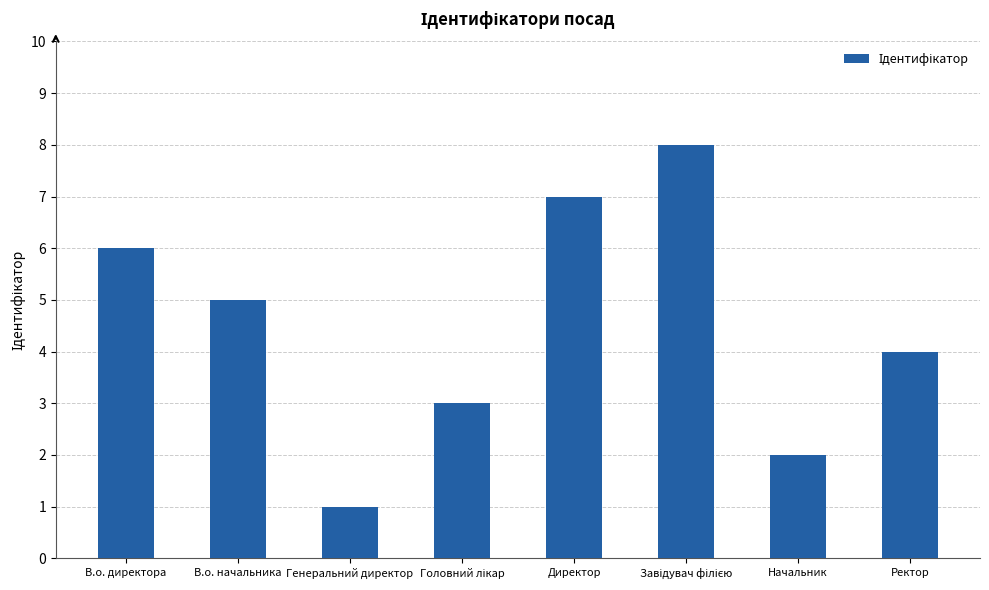

Count the values in the range 3 to 7.

5